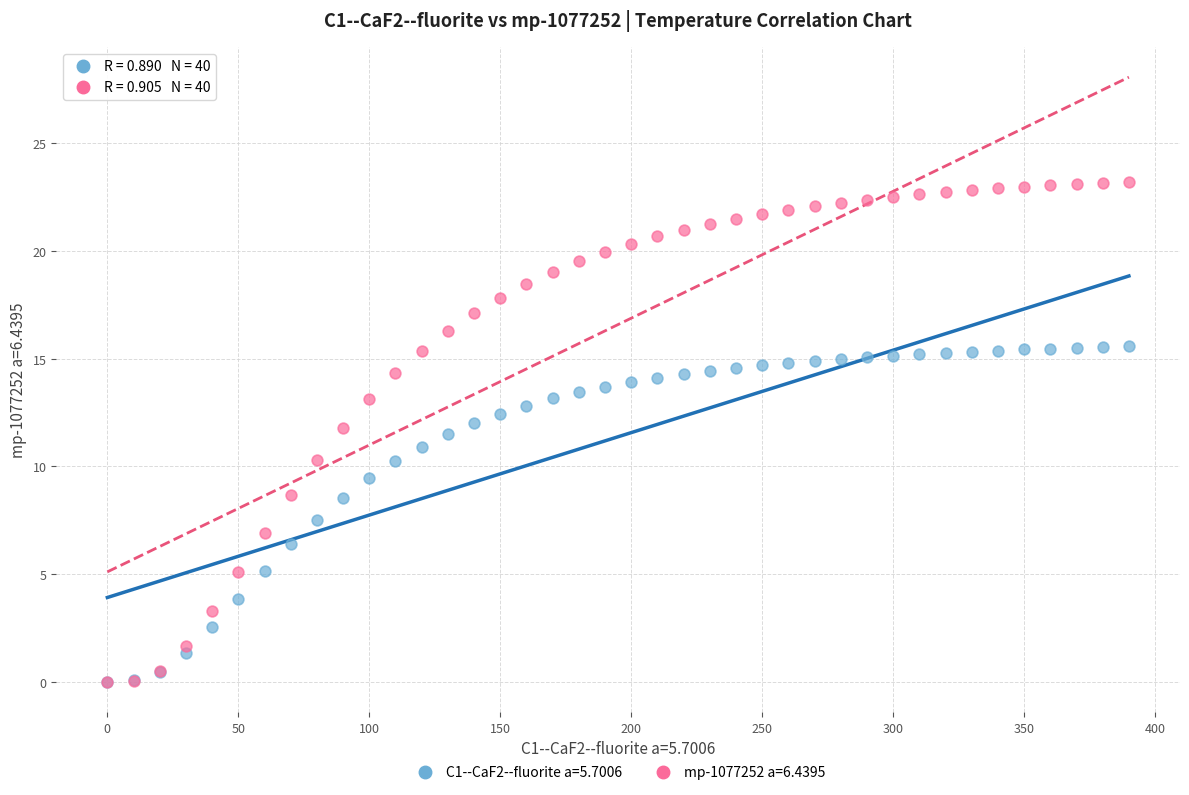

What are all the series names shown in the legend?

C1--CaF2--fluorite a=5.7006, mp-1077252 a=6.4395